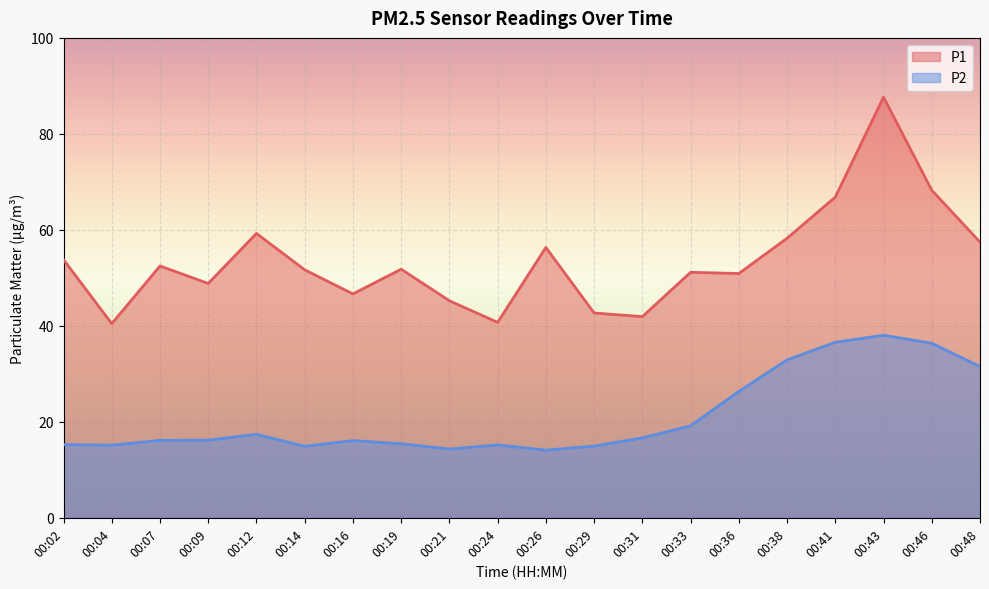

What is the greatest value displayed?

87.7